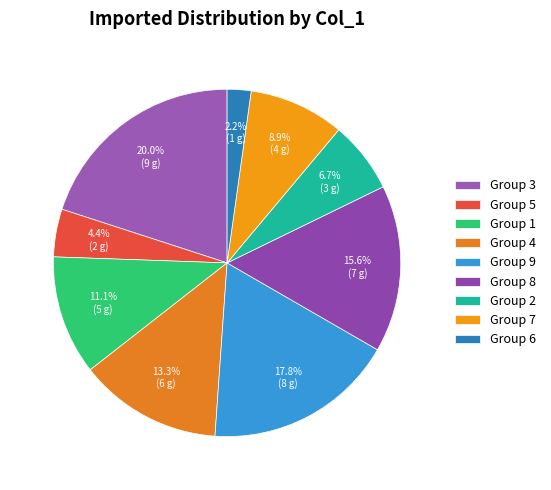

Which slice is the smallest?

Group 6